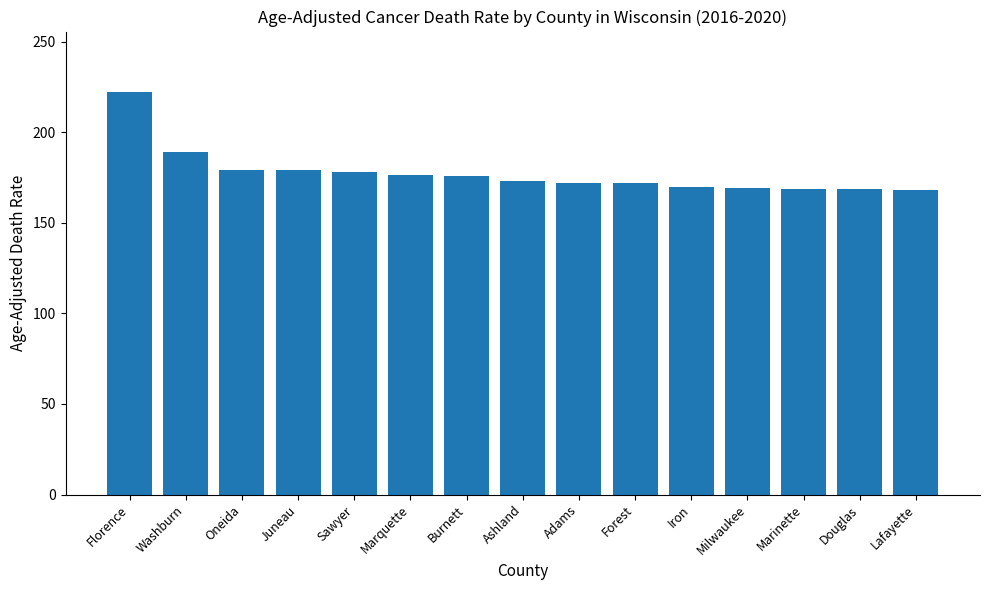

What is the minimum value shown in the chart?

168.3